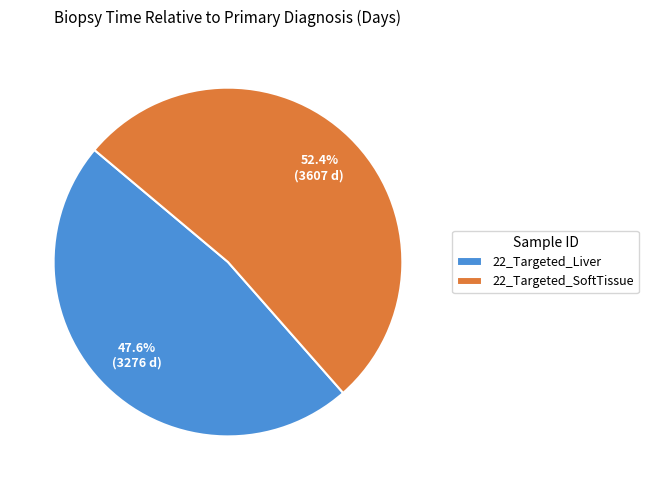

What is the total percentage of 22_Targeted_Liver and 22_Targeted_SoftTissue?

100.0%